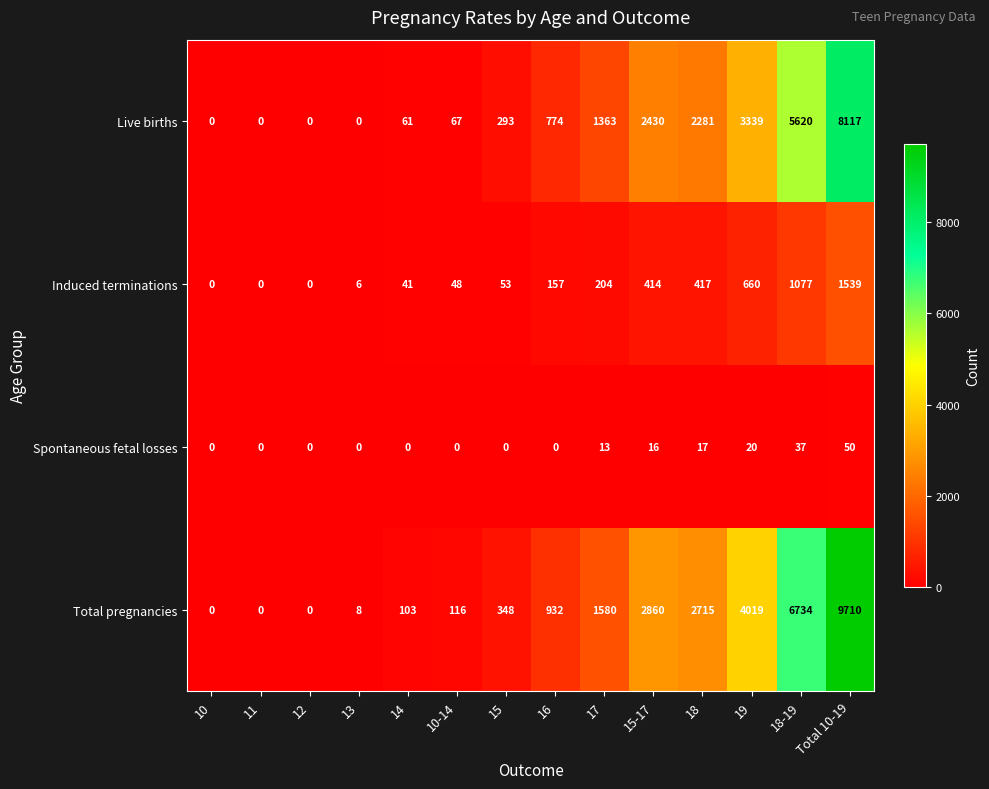

Which series changed the most between 12 and 13?

Total pregnancies